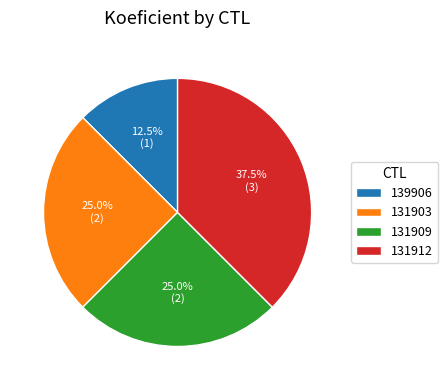

Which slice is the largest?

131912